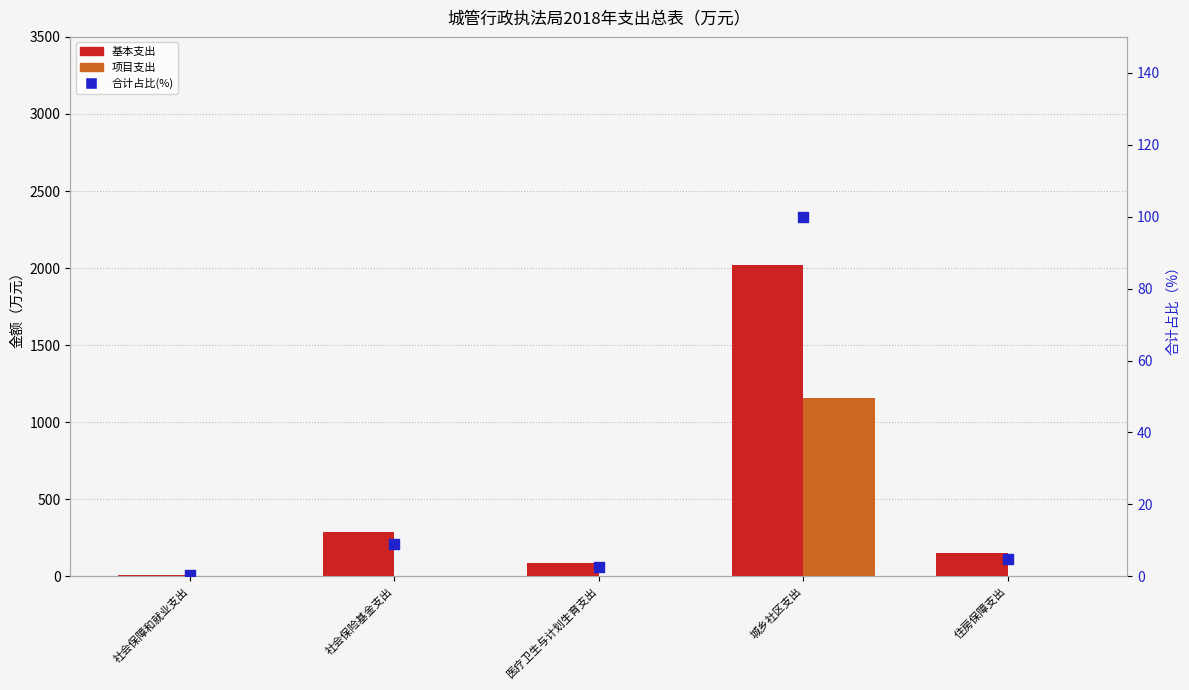

Which series has the widest spread of Y values?

基本支出